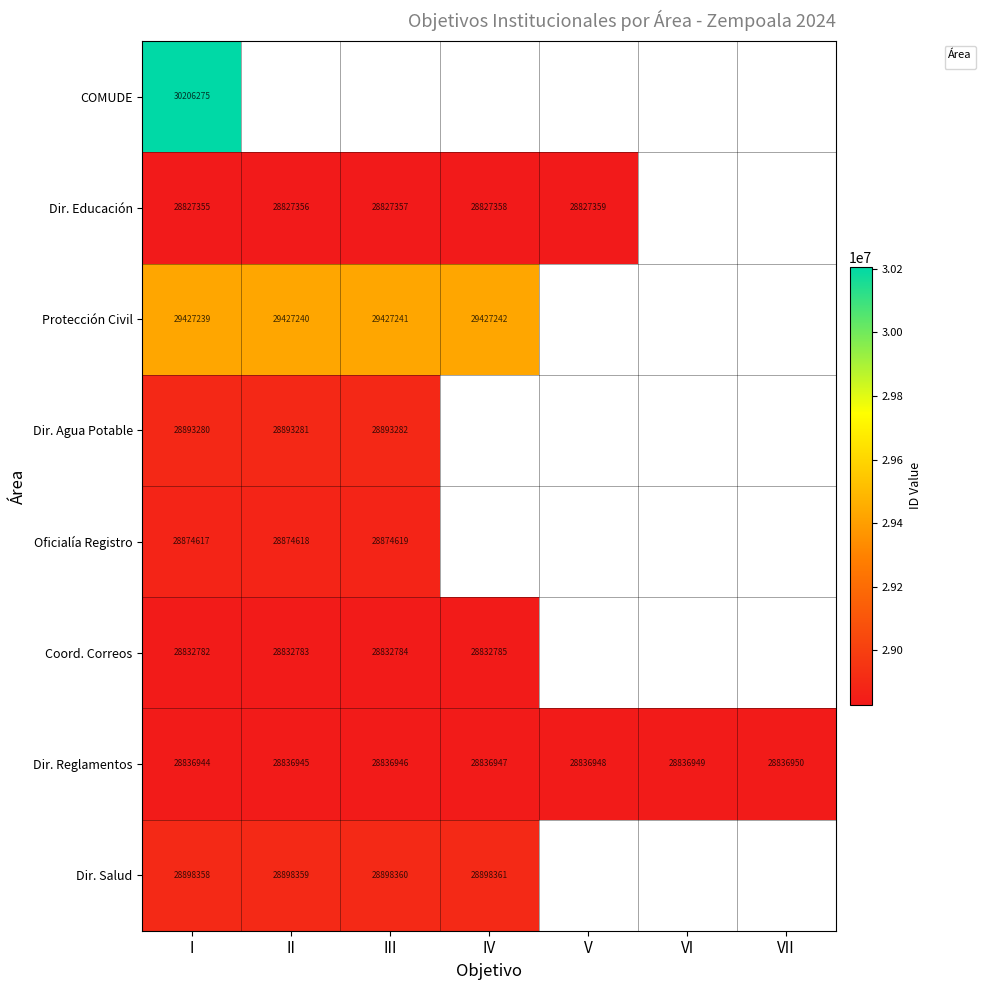

How many data points does each series have?

7